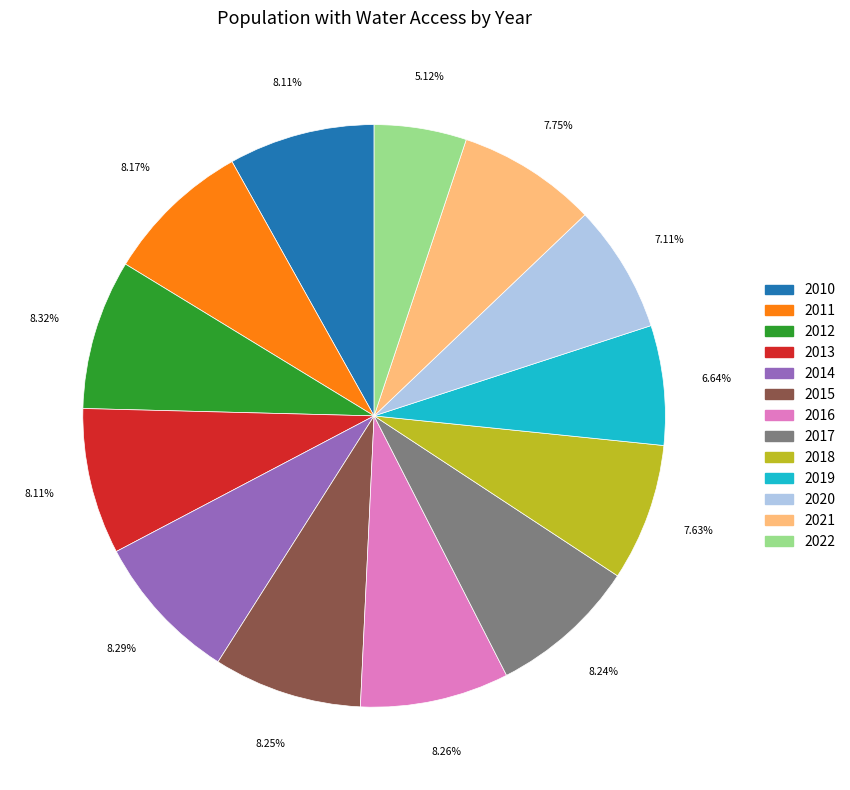

To the nearest percent, what percentage of the pie is 2010?

8%